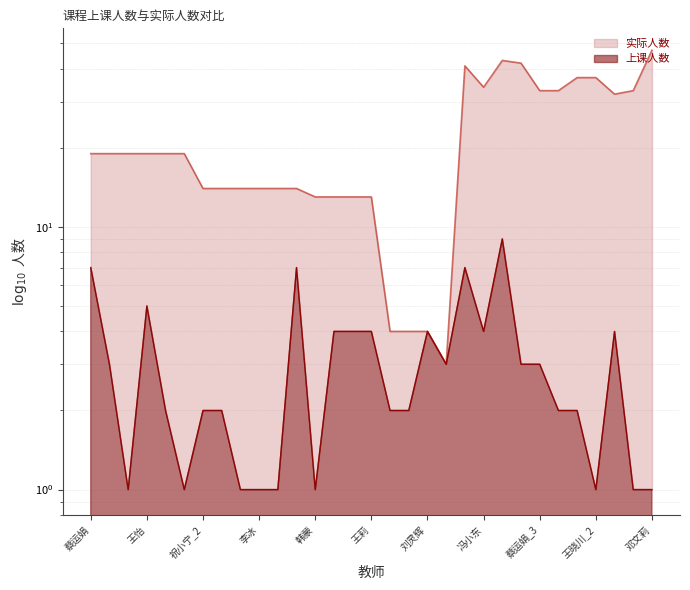

What are all the series names shown in the legend?

上课人数, 实际人数